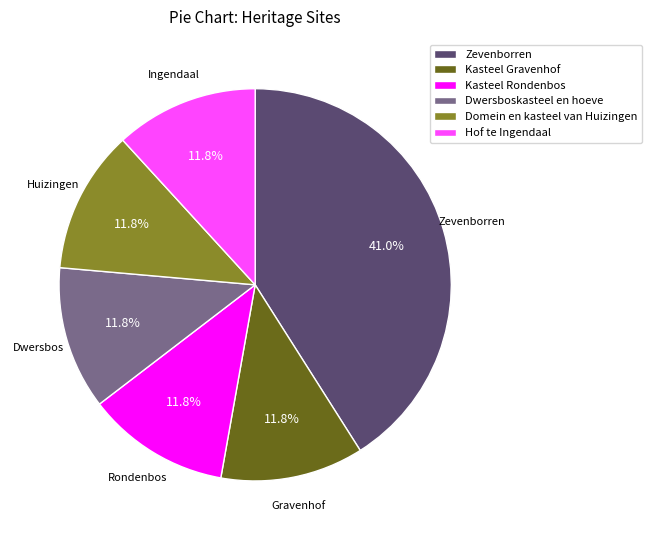

How many segments does this pie chart have?

6